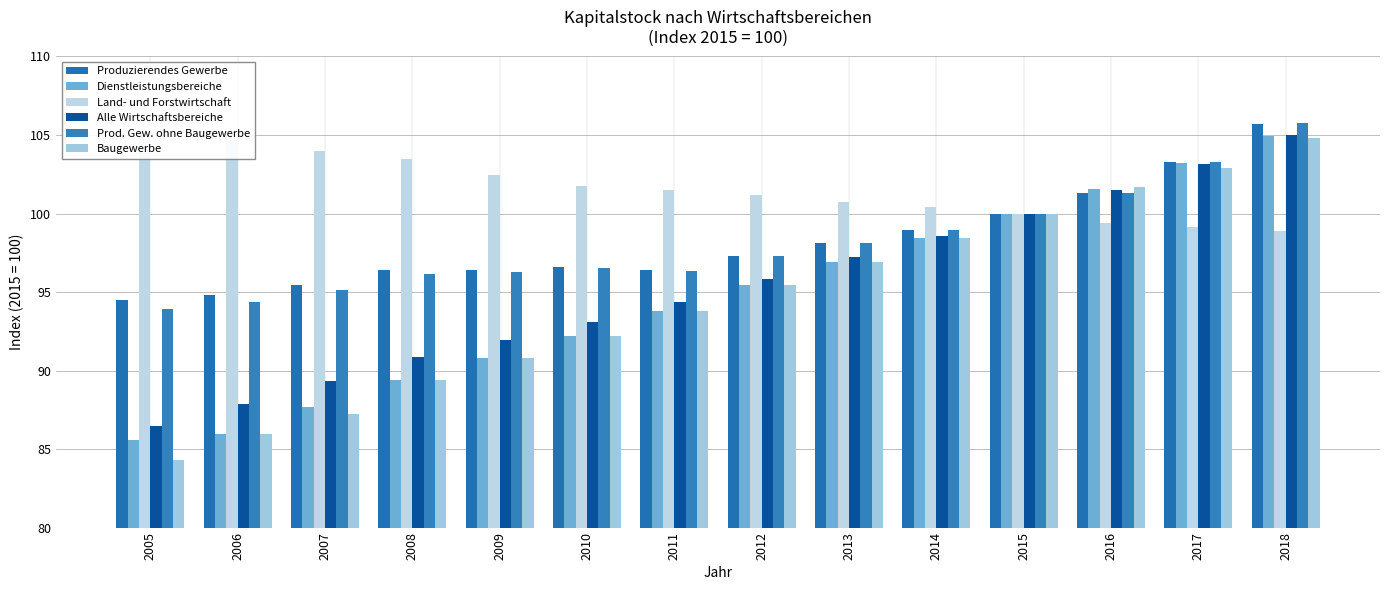

What is the difference between the second highest and minimum values in the Baugewerbe series?

18.6